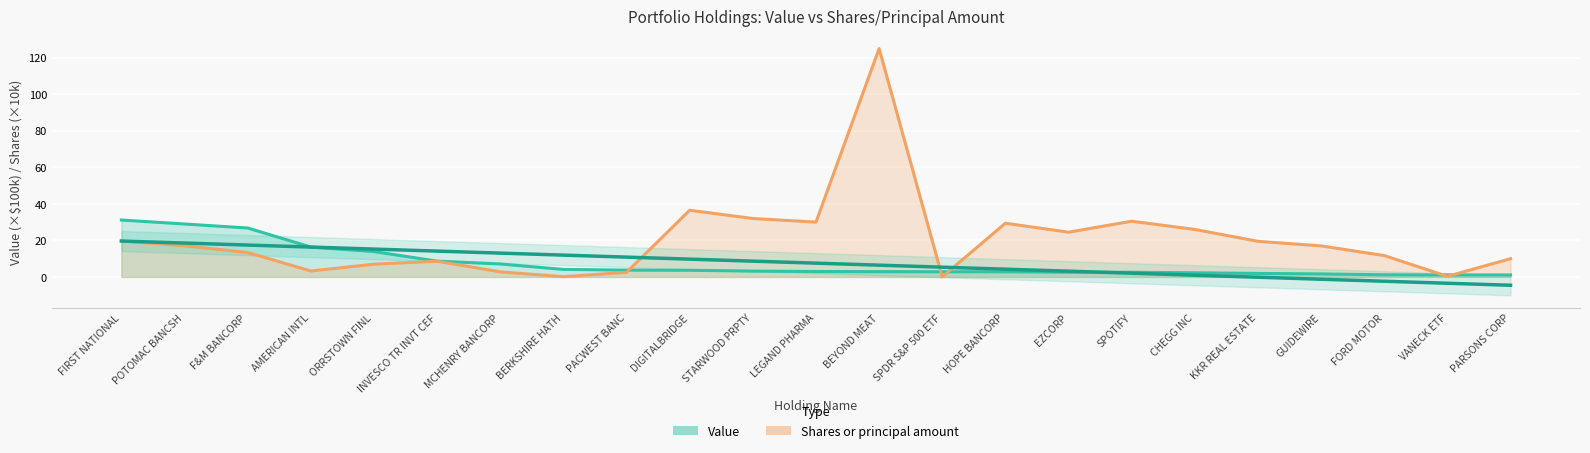

The Shares or principal amount series shows 27.9 at POTOMAC BANCSH. True or false?

False